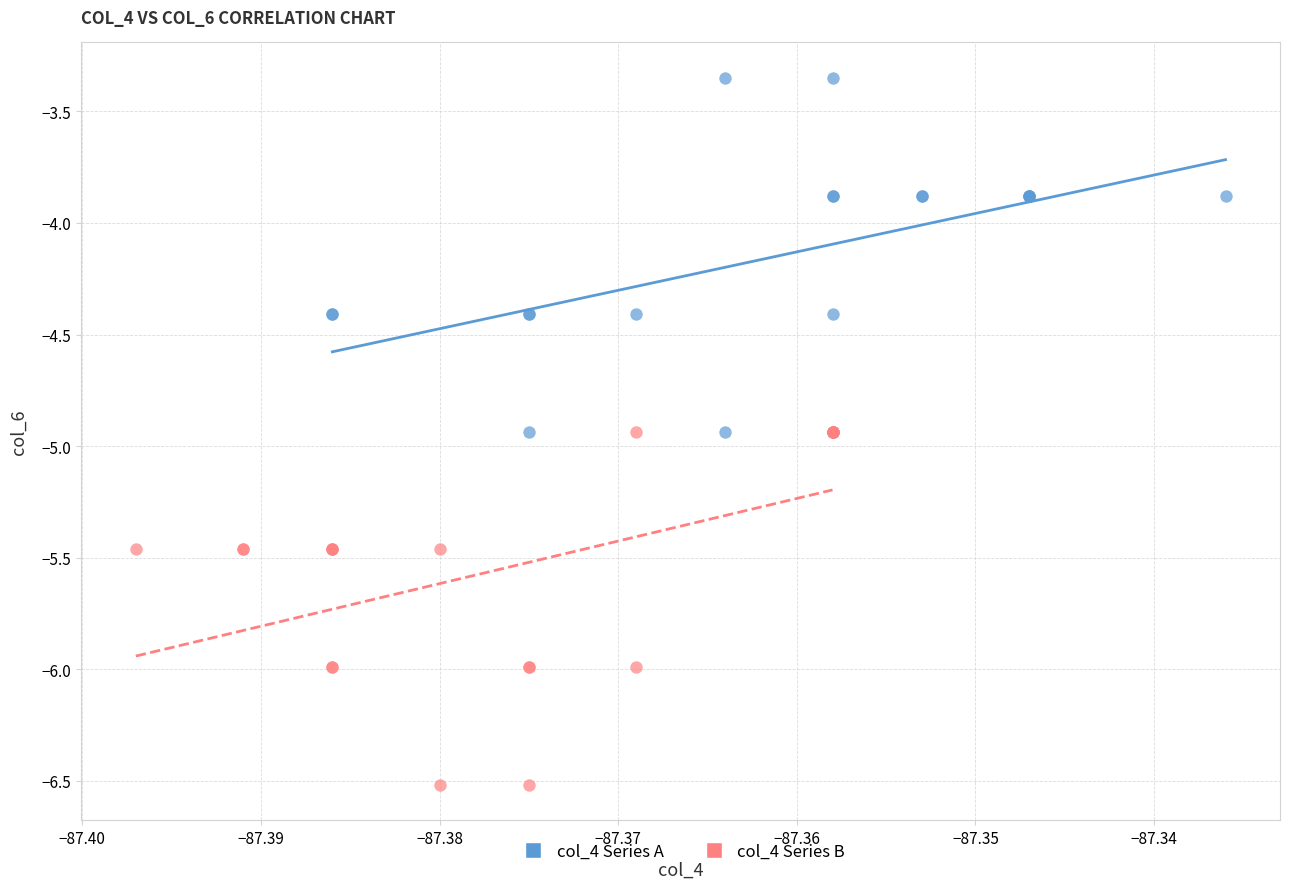

What are all the series names shown in the legend?

col_4 Series A, col_4 Series B